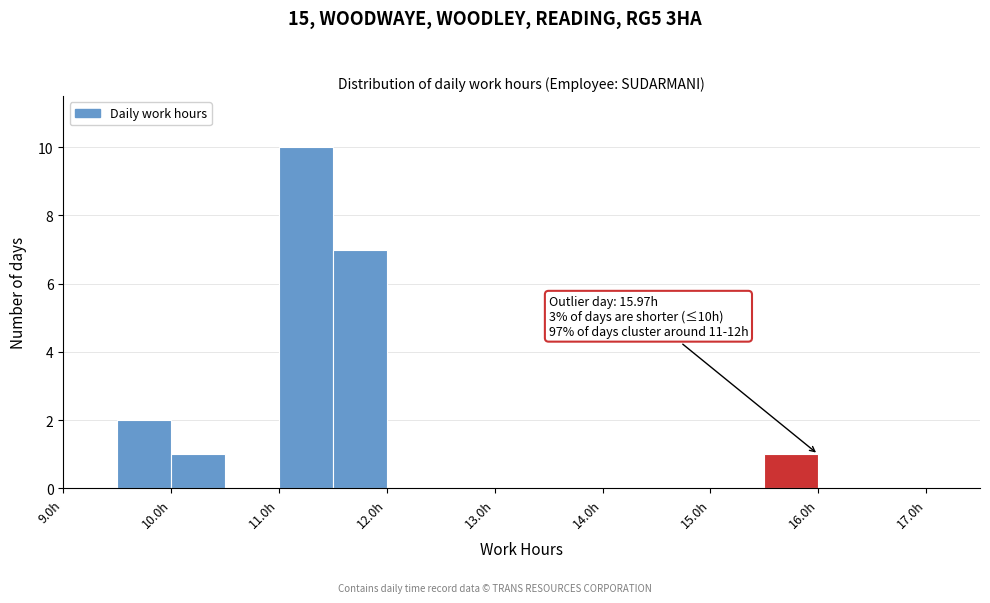

Which range on the x-axis has the tallest bar?

11.0 to 11.5